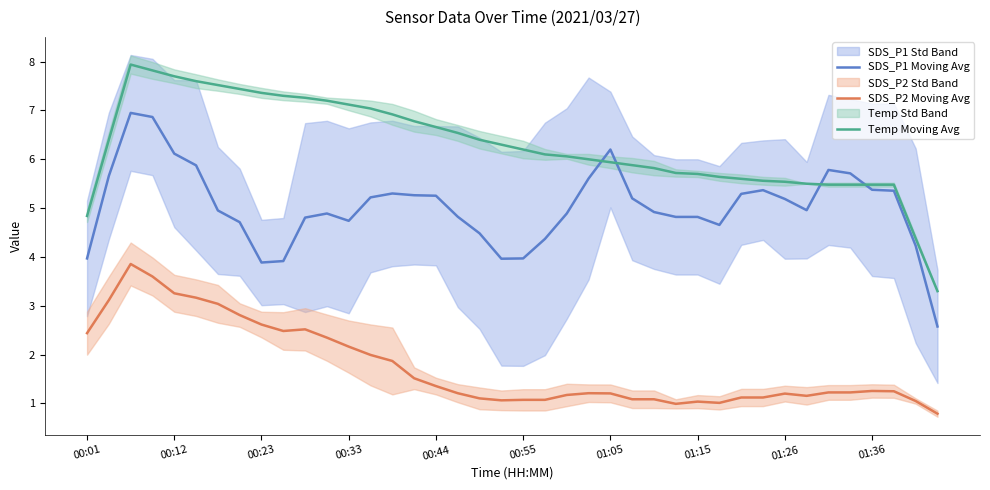

True or false: SDS_P2 Moving Avg and SDS_P1 Moving Avg intersect in this chart.

False